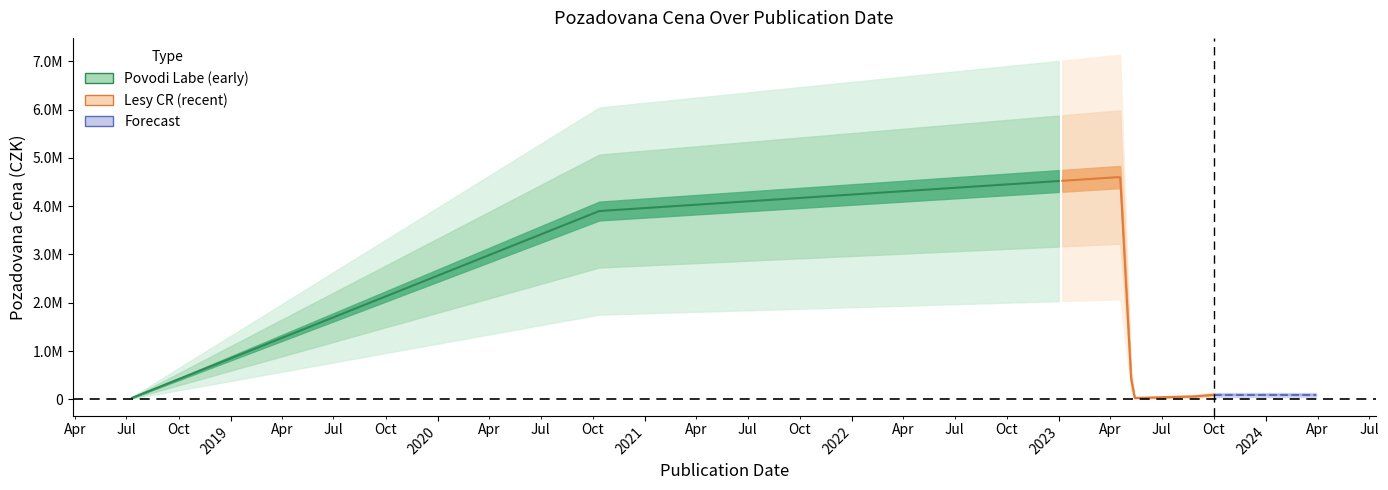

What is the maximum value shown in the chart?

4600000